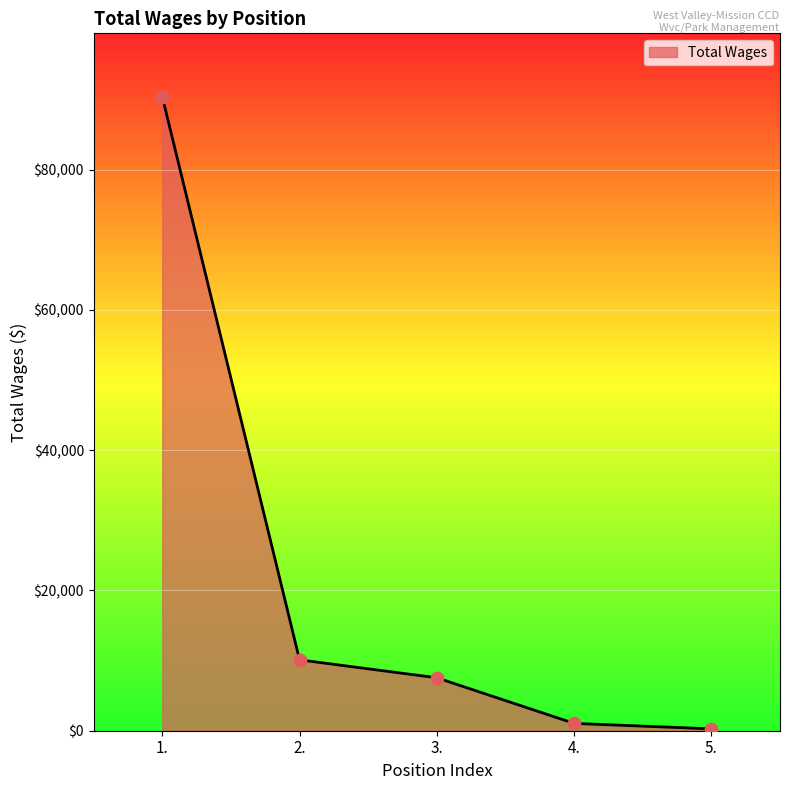

What is the change in value from 1. to 2.?

-80285